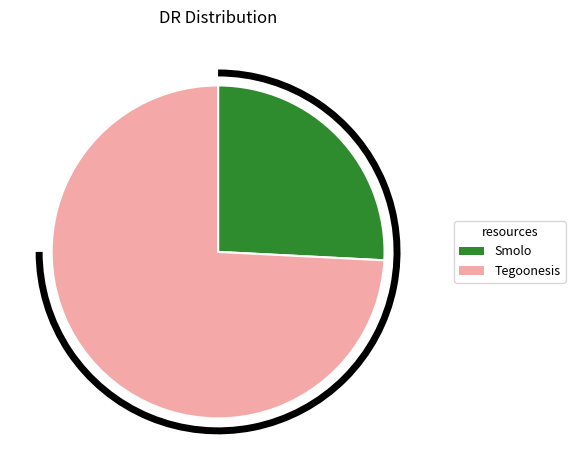

Combined, do Smolo and Tegoonesis account for over 50%?

Yes